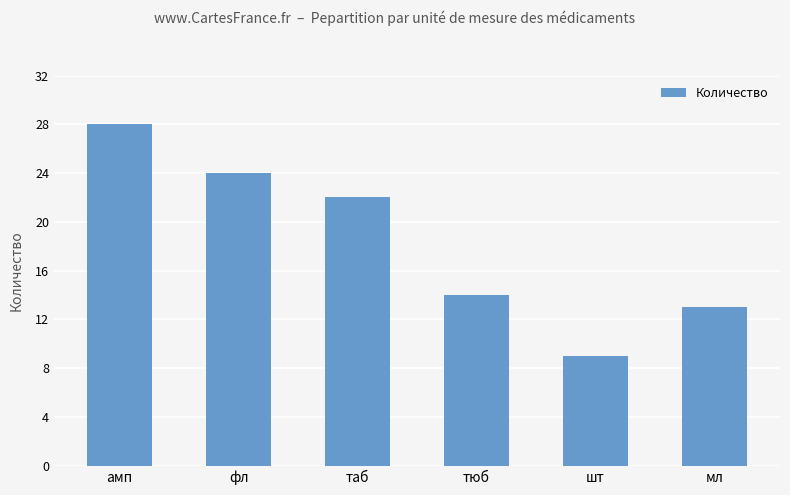

What is the greatest value displayed?

28